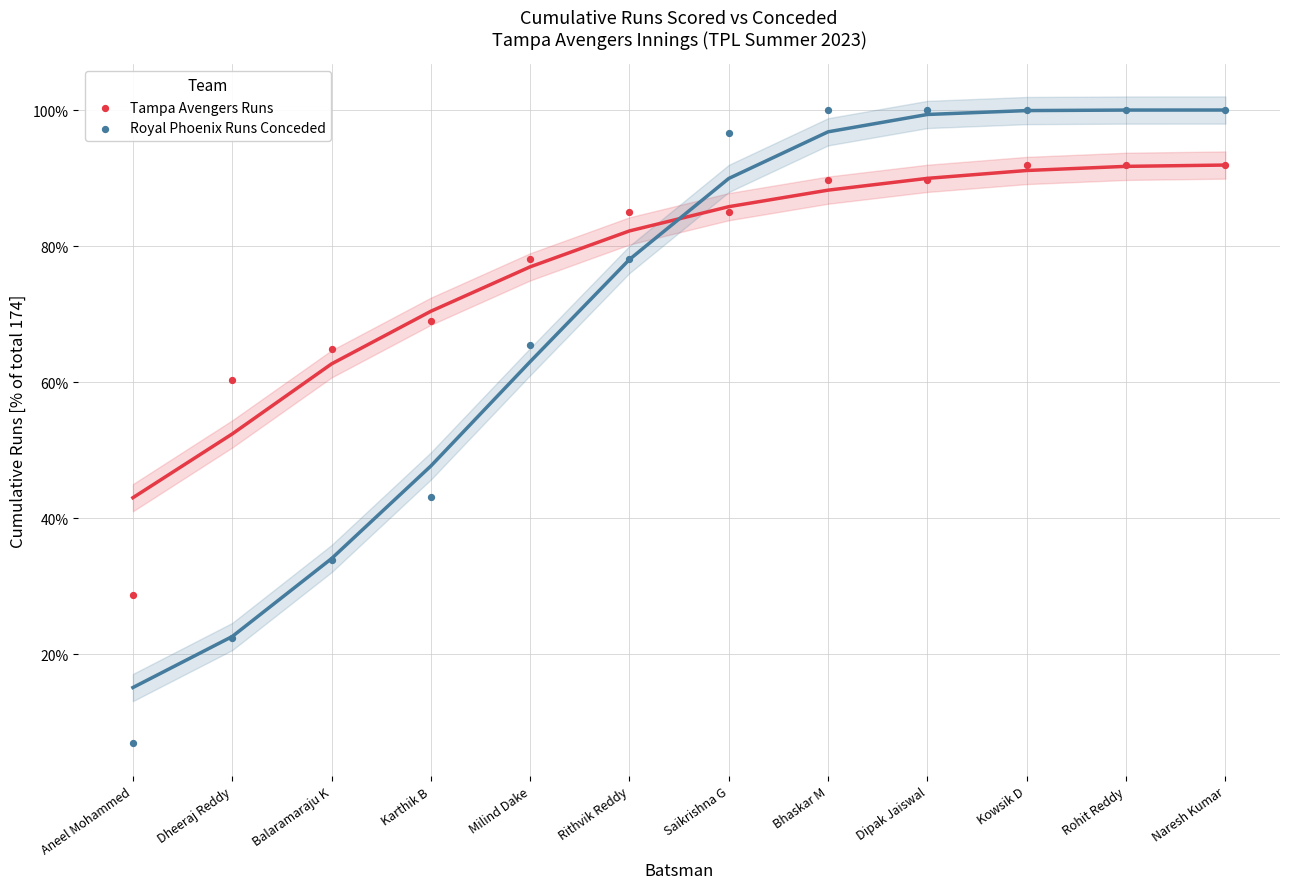

Which series reaches the minimum Y coordinate?

Royal Phoenix Runs Conceded